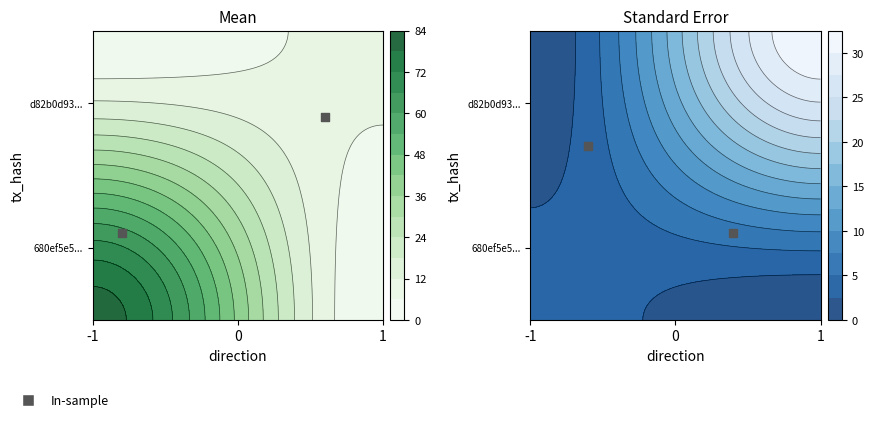

What is the difference between the maximum and minimum values in the d82b0d931161a6c2e35f50b42d0540a318055d6 series?

7